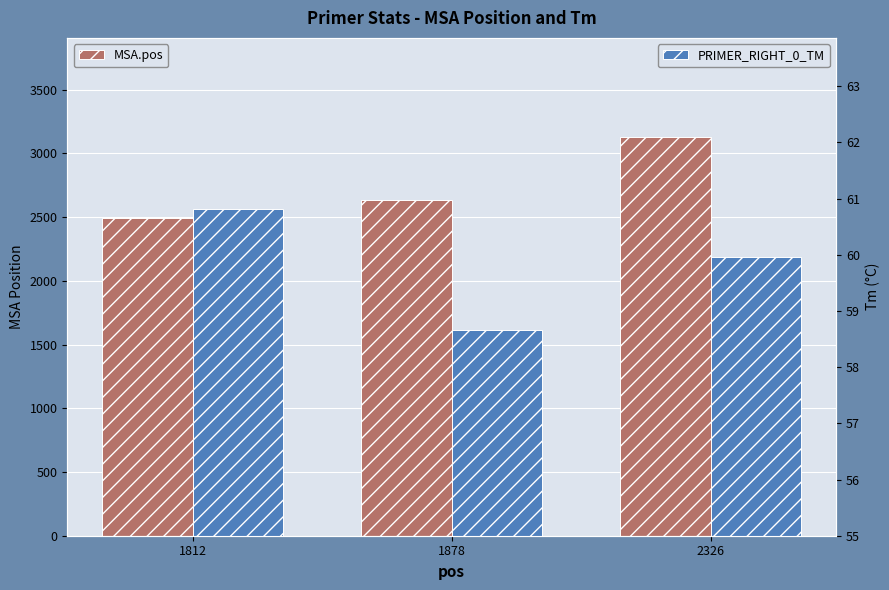

What is the difference between the PRIMER_RIGHT_0_TM values at 1812 and 1878?

2.2